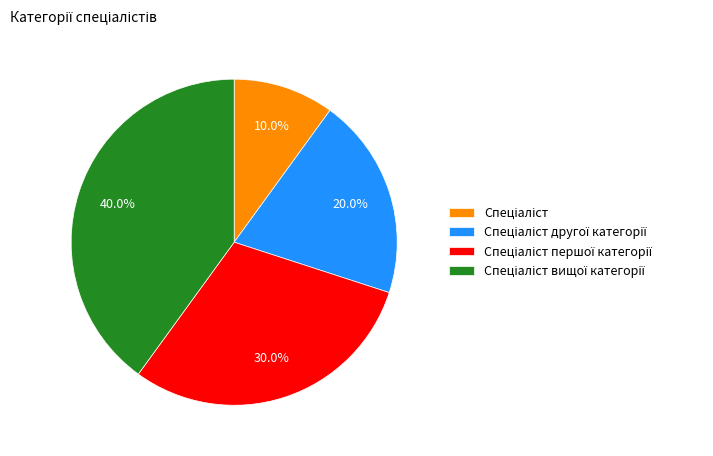

Is there a majority slice in this chart?

No